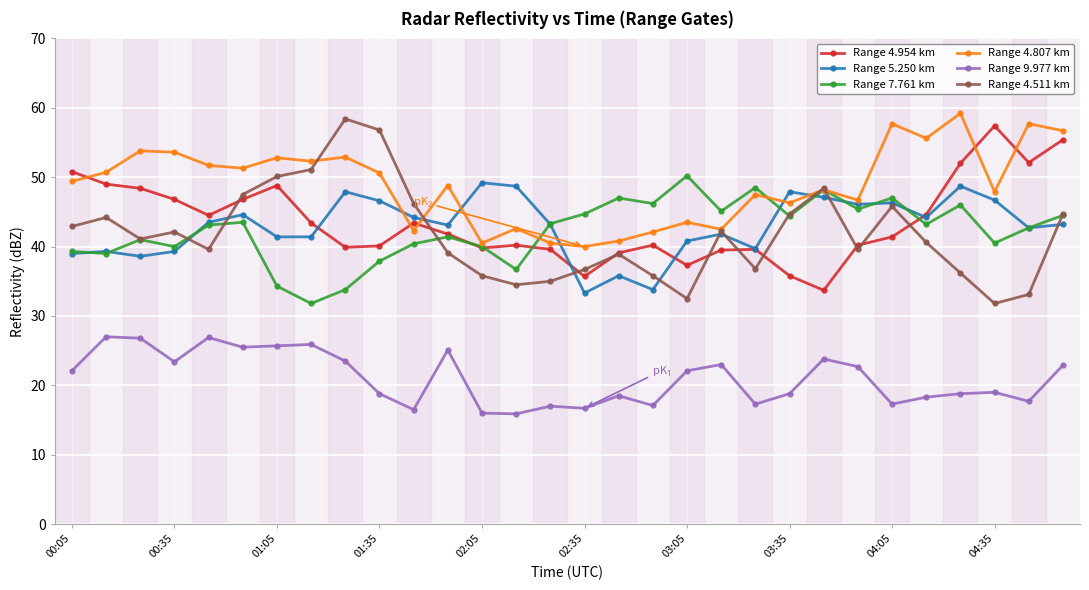

What is the greatest value displayed?

59.2